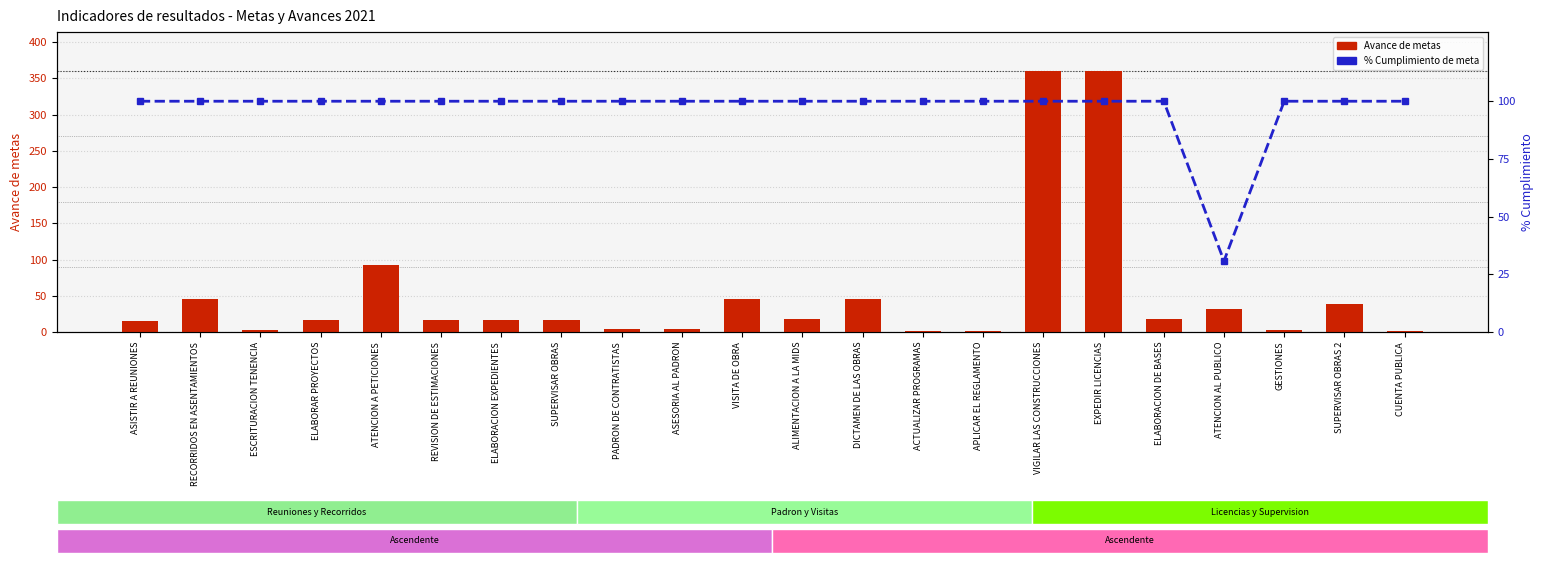

Reading right to left, list all the values displayed in this chart.

Avance de metas: 1.0	39.0	3.0	32.0	18.0	360.0	360.0	1.0	1.0	45.0	18.0	45.0	4.0	4.0	16.0	16.0	16.0	92.0	16.0	3.0	45.0	15.0
% cumplimiento: 100.0	100.0	100.0	30.8	100.0	100.0	100.0	100.0	100.0	100.0	100.0	100.0	100.0	100.0	100.0	100.0	100.0	100.0	100.0	100.0	100.0	100.0